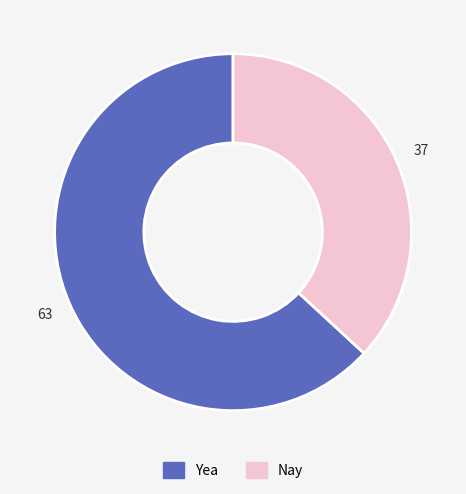

Is it true that Nay is 24% of the pie?

False